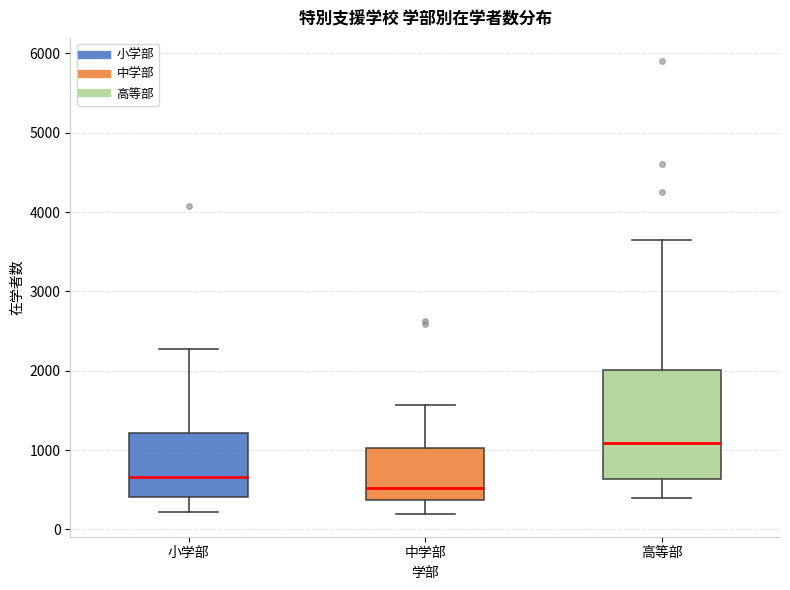

Where is the lower edge of the box for 中学部 on the y-axis? The values are not printed on the chart, so give them approximately, as read against the axis.

400